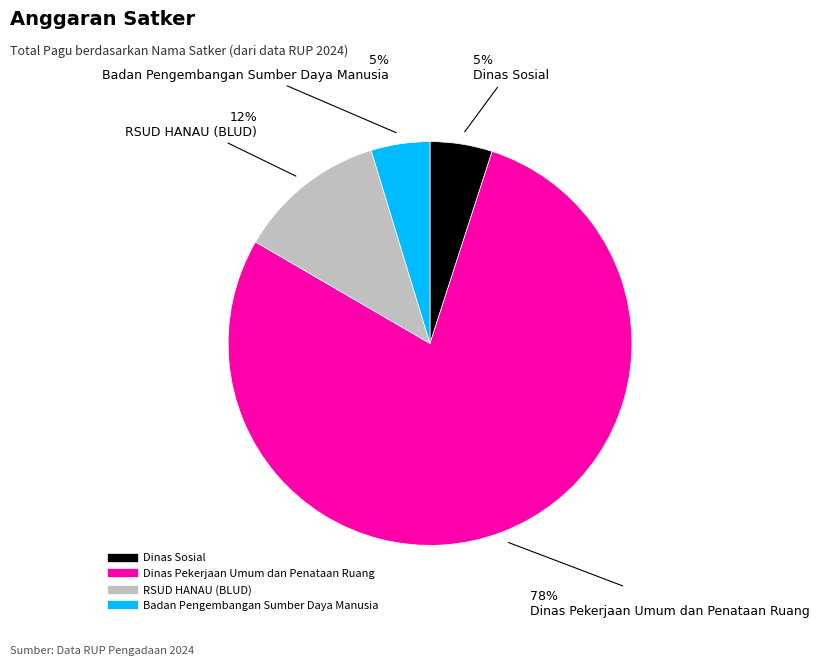

To the nearest percent, what is the average slice percentage?

25%